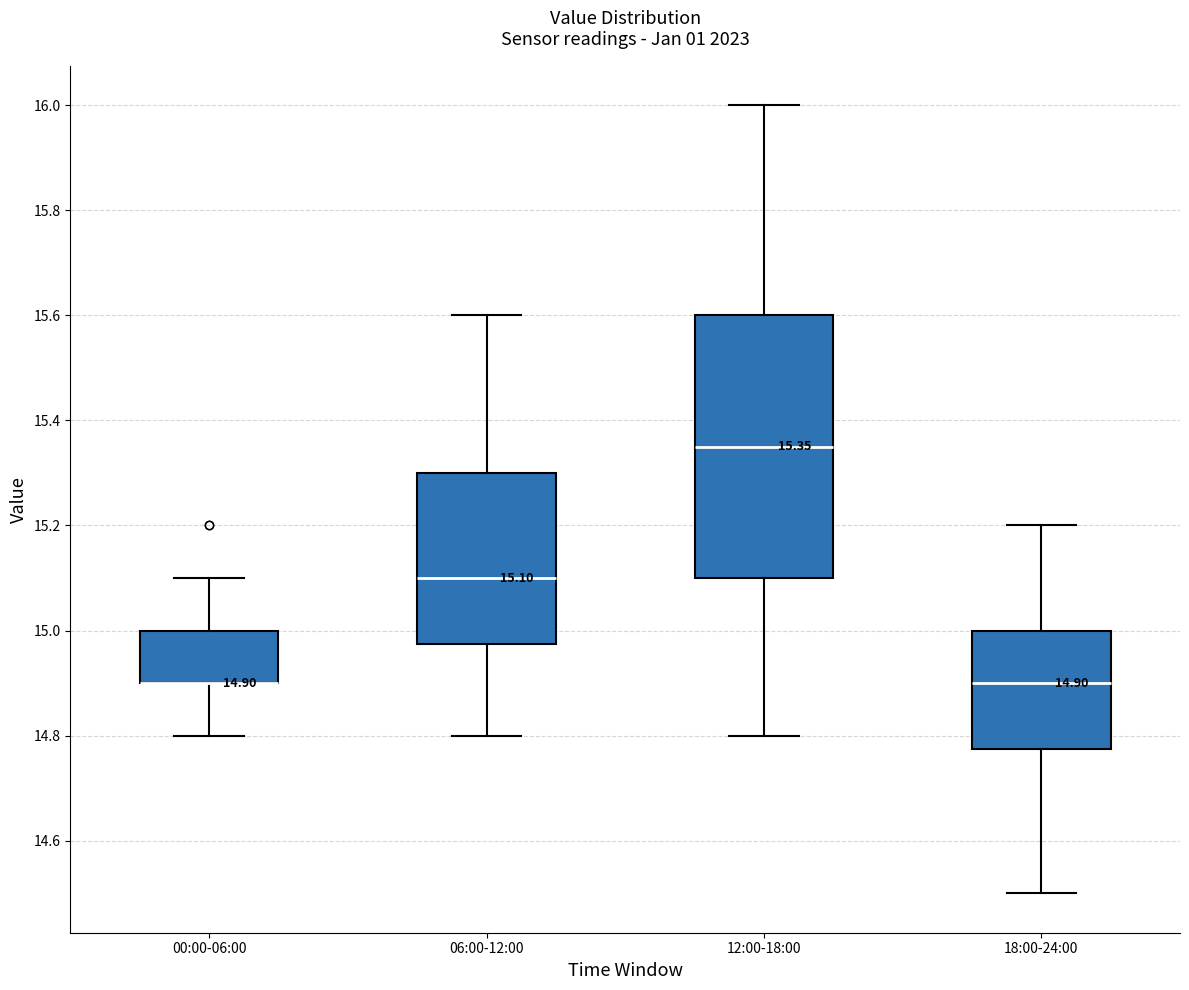

Which box is the tallest, from its lower edge to its upper edge?

12:00-18:00